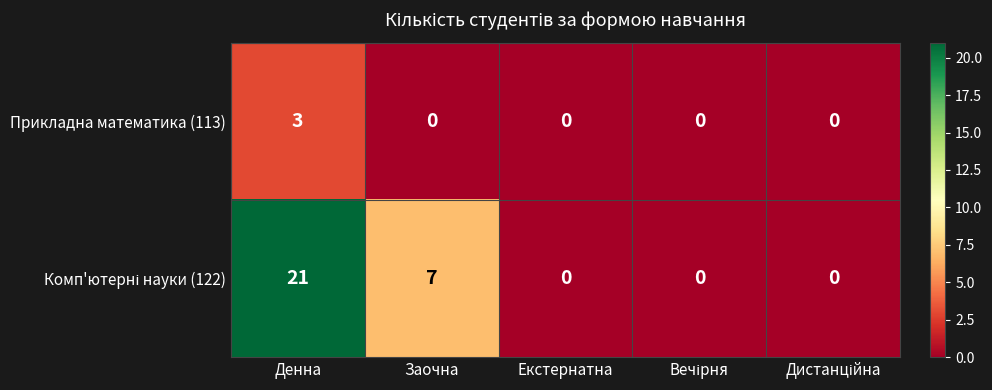

What is the difference between the highest and lowest values at Заочна?

7